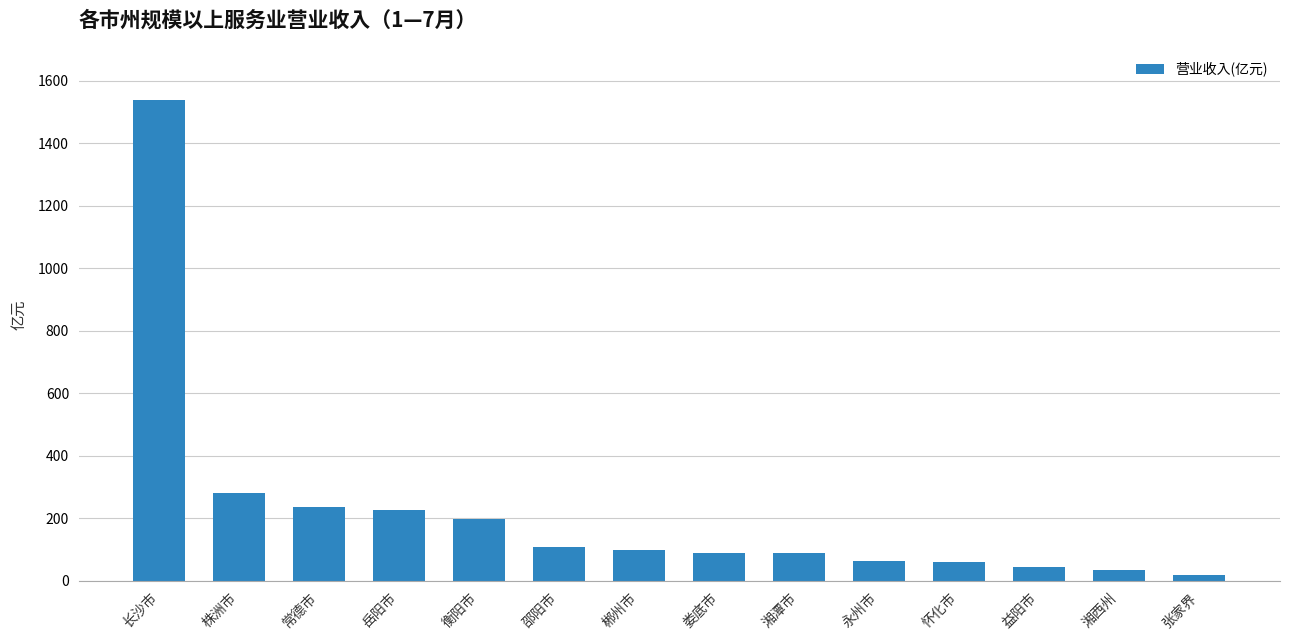

Which has a higher value, 张家界 or 郴州市?

郴州市